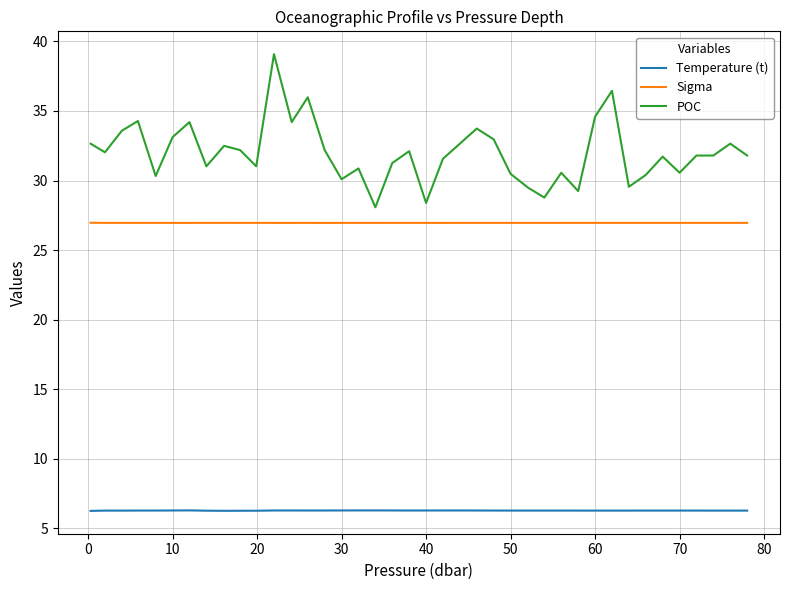

Which series has the largest range (max minus min)?

POC